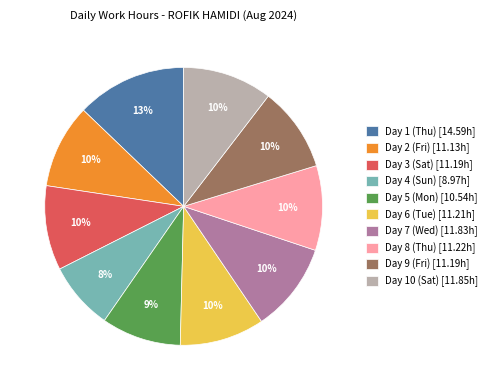

To the nearest percent, what is the difference between the largest and smallest slice percentages?

5%